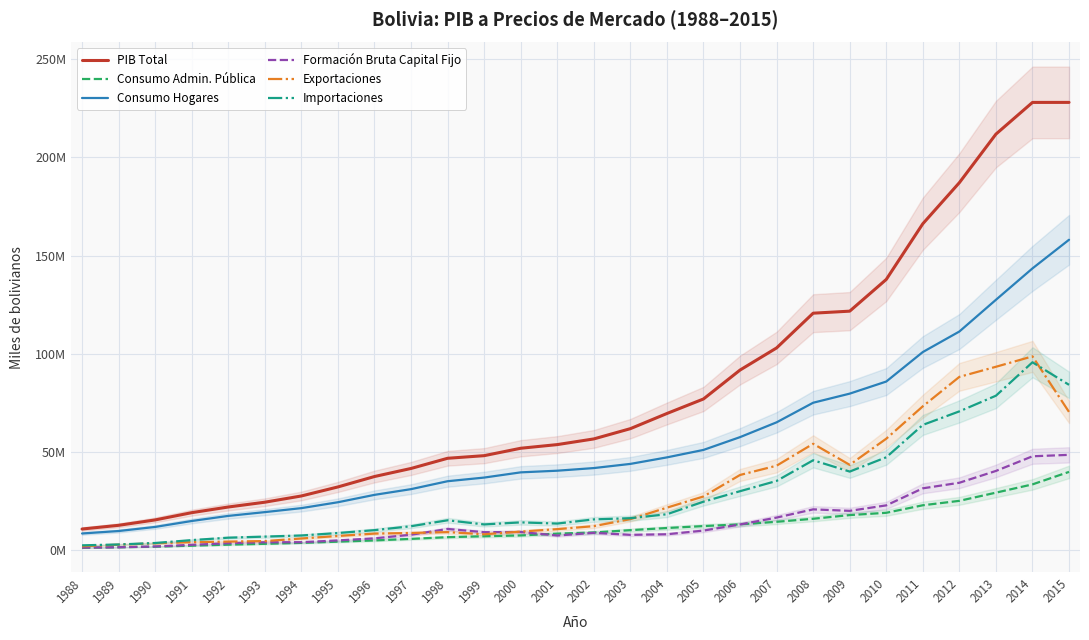

What is the maximum value for Exportaciones?

98709825